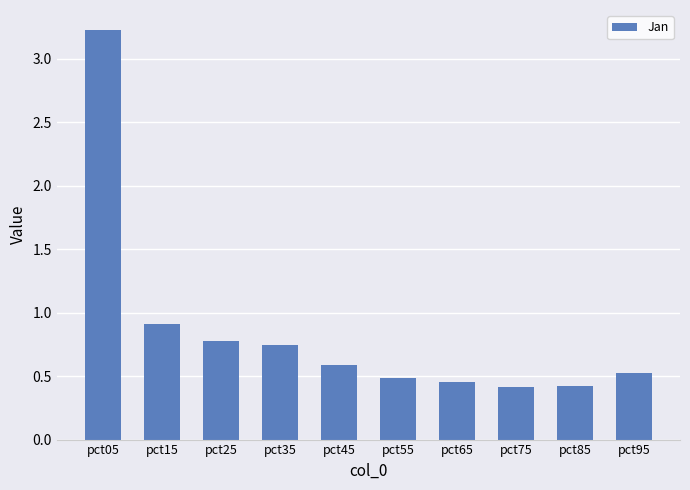

What is the maximum value shown in the chart?

3.2